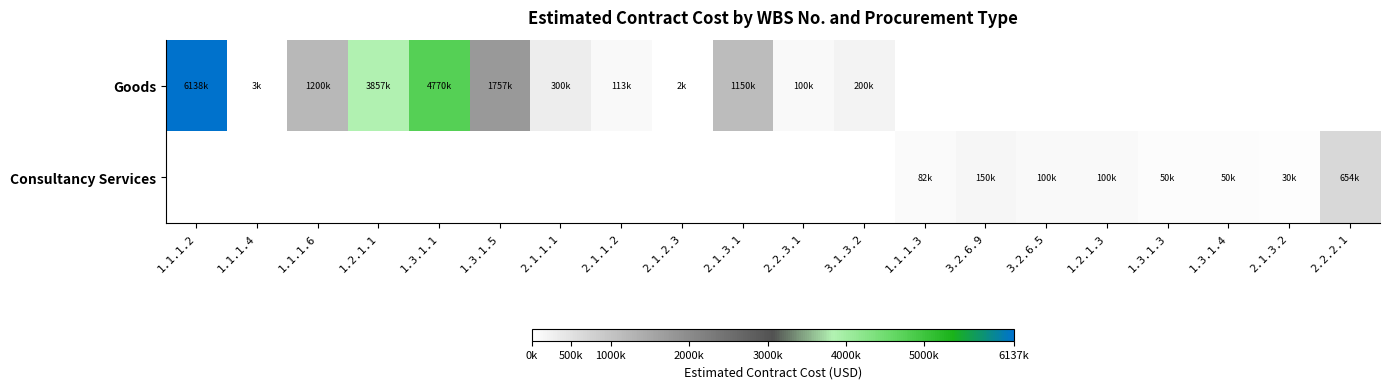

What is the total value across all series at 1.2.1.1?

3856608